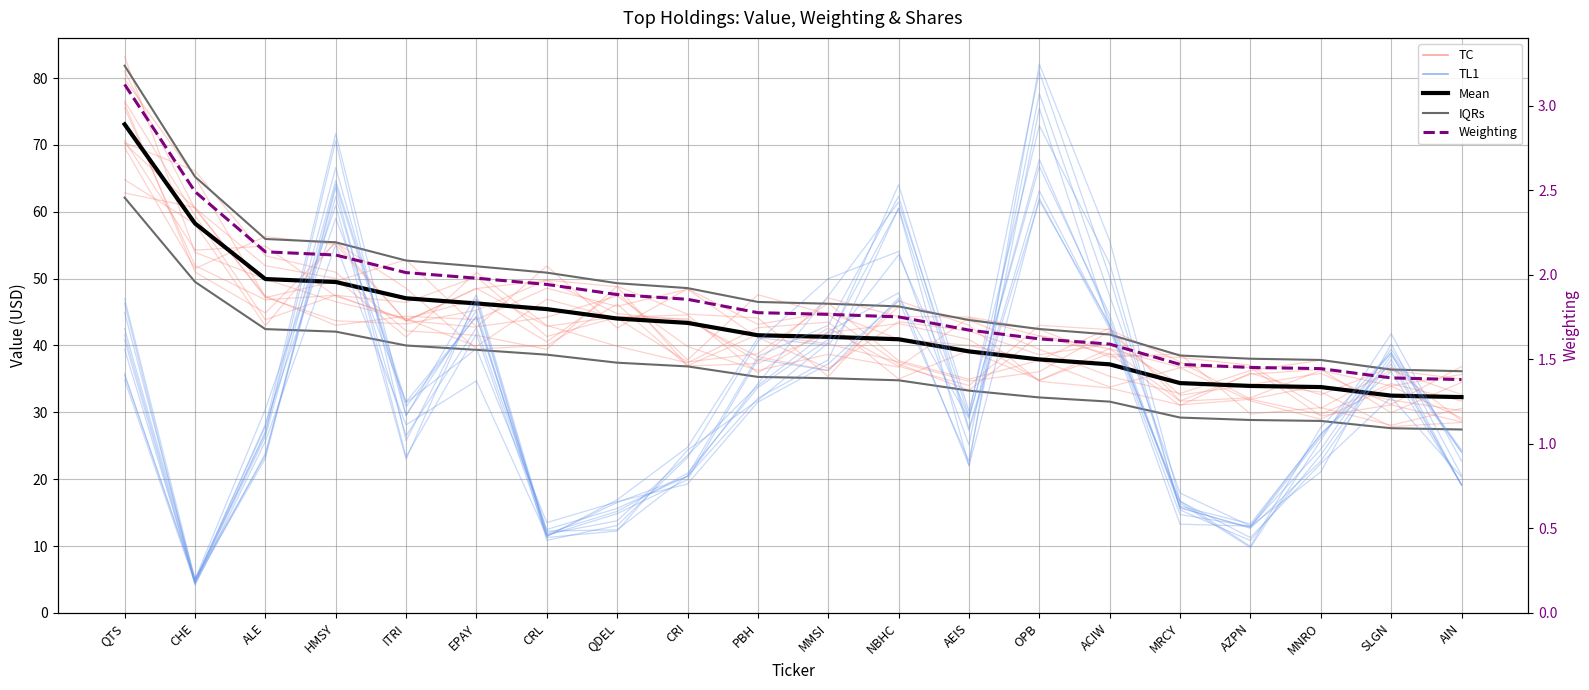

What is the spread (max minus min) of values at SLGN?

31.1